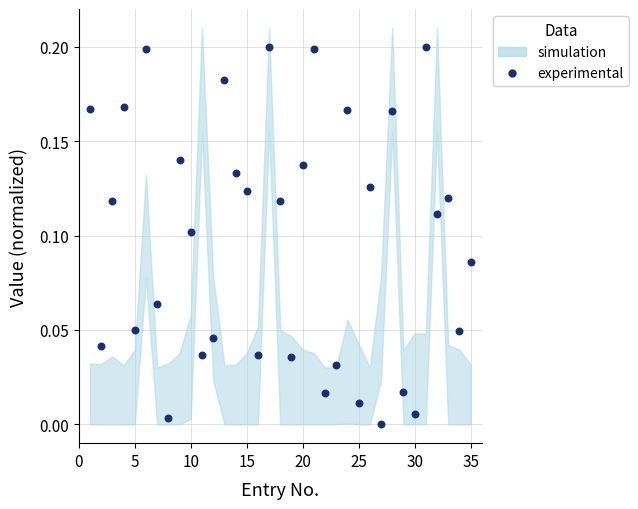

What is the range of X values (max minus min)?

34.0